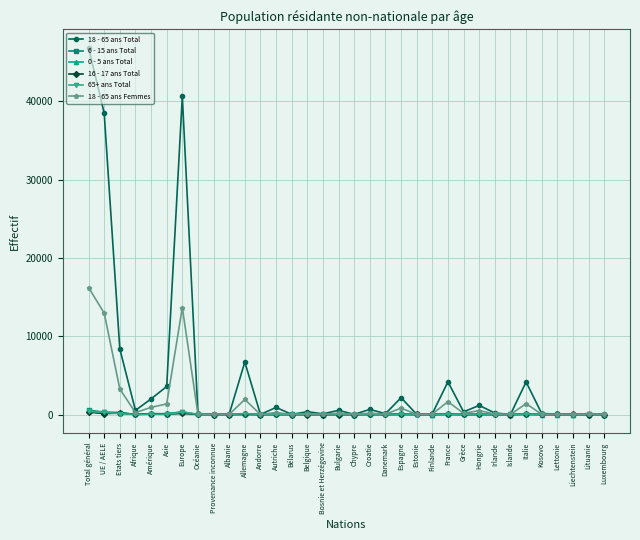

What is the maximum value shown in the chart?

46835